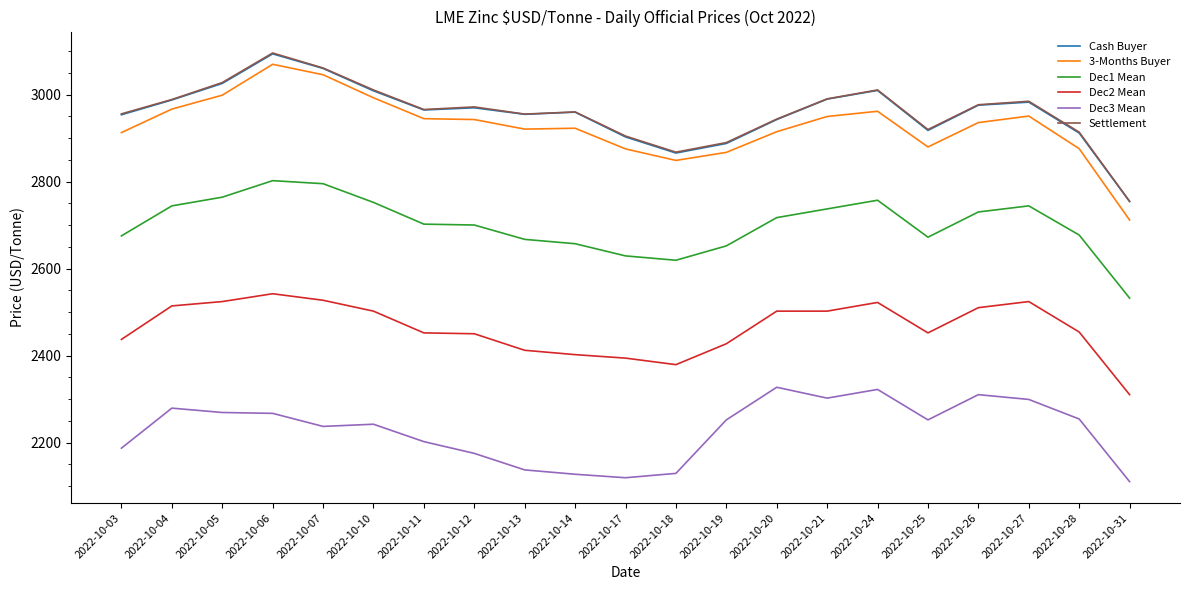

At which category does the chart reach its peak across all series?

2022-10-06